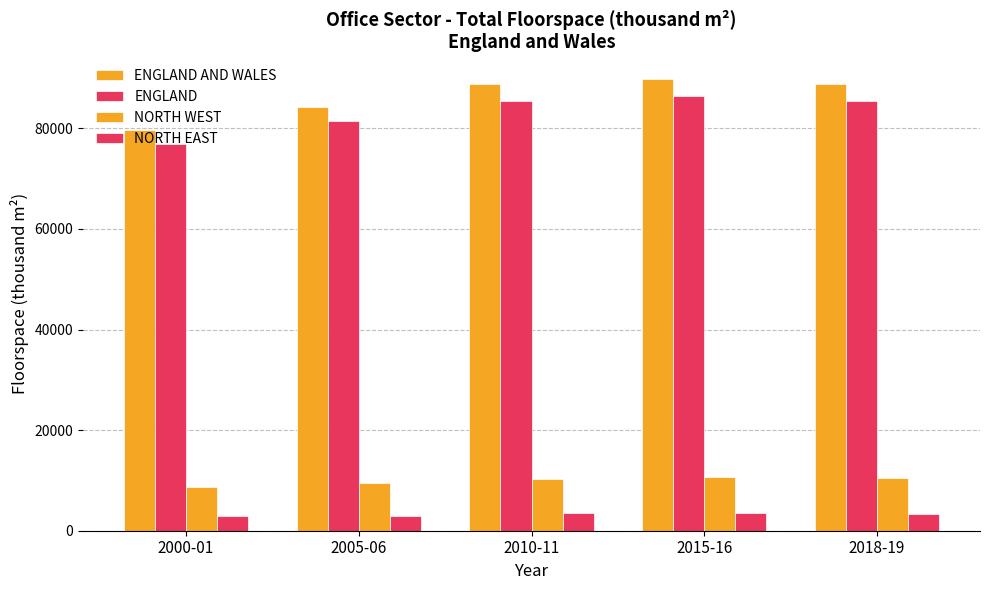

How many series are shown in this chart?

4